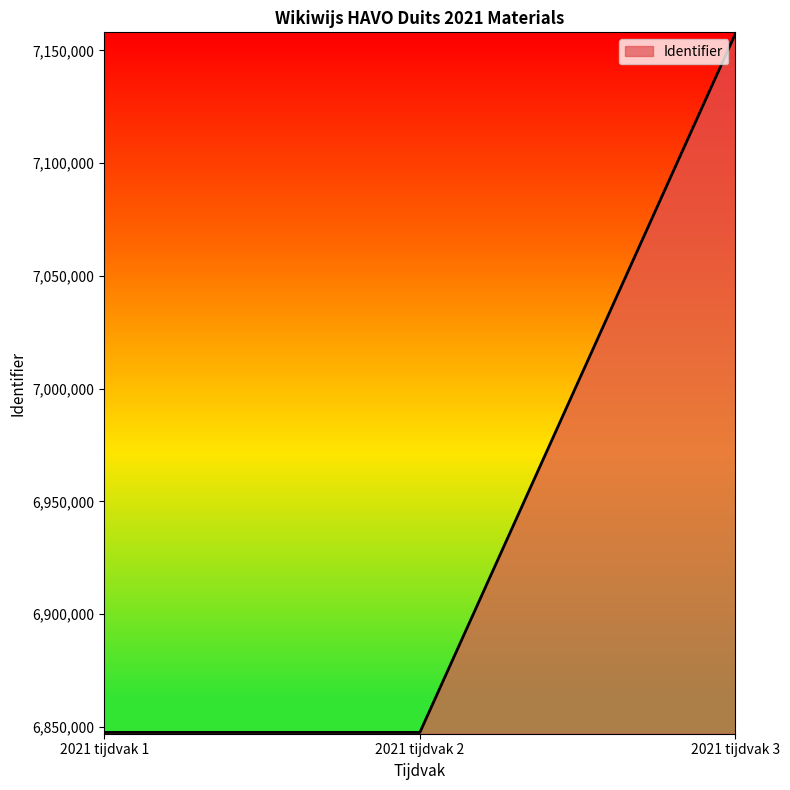

Which category has the highest value across all series?

2021 tijdvak 3